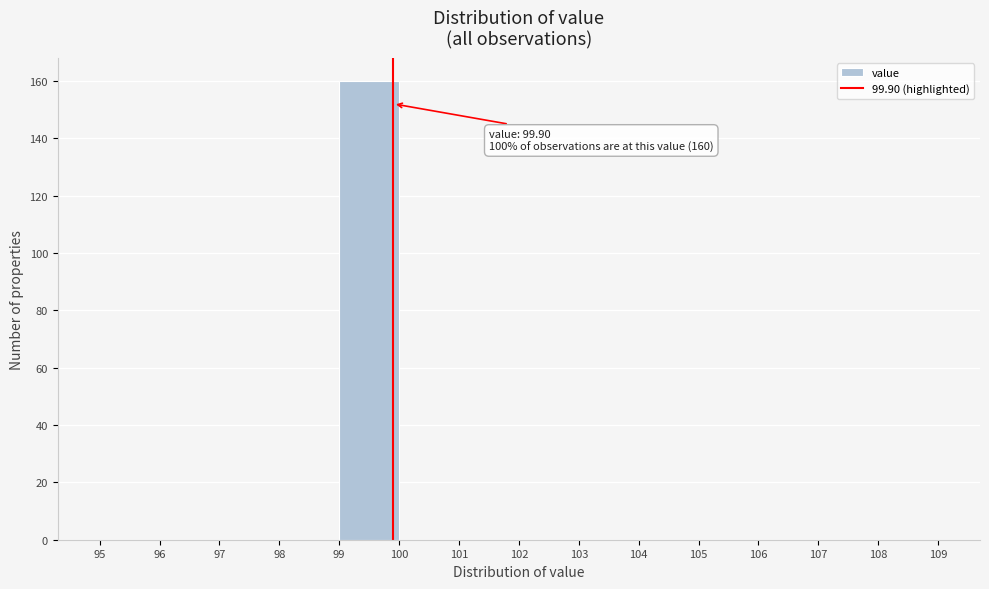

Over which range of the x-axis is the bar tallest?

99 to 100